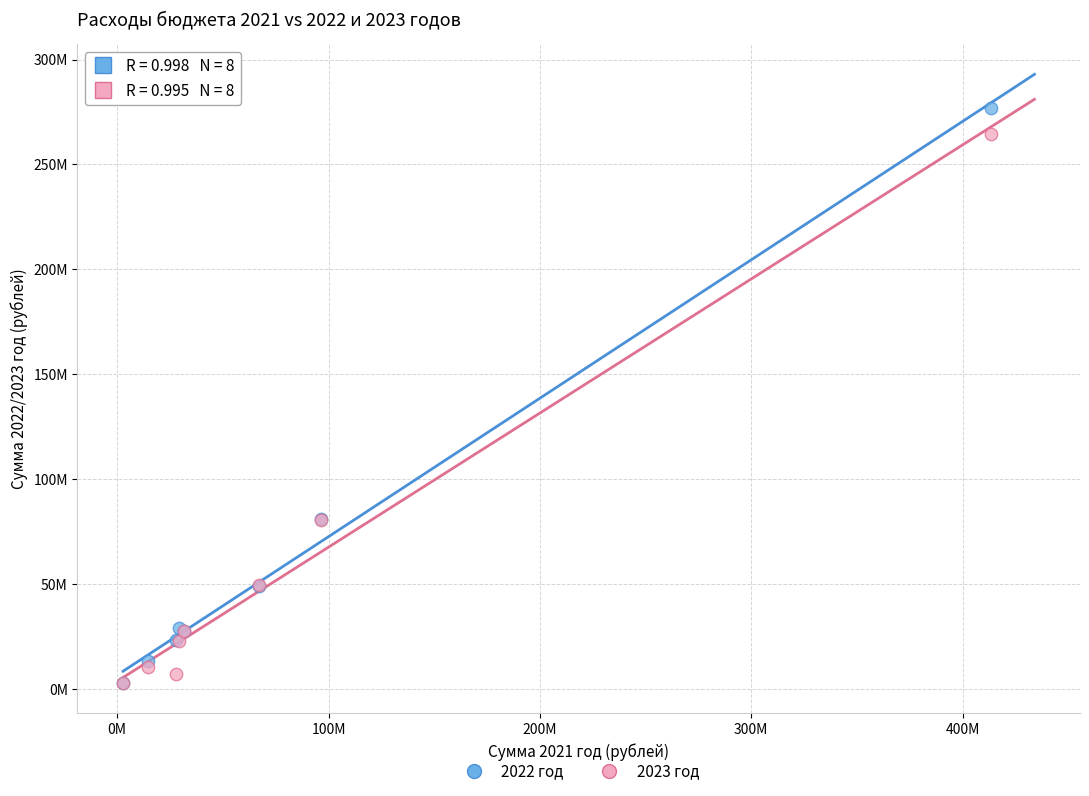

What are all the series names shown in the legend?

2022 год, 2023 год